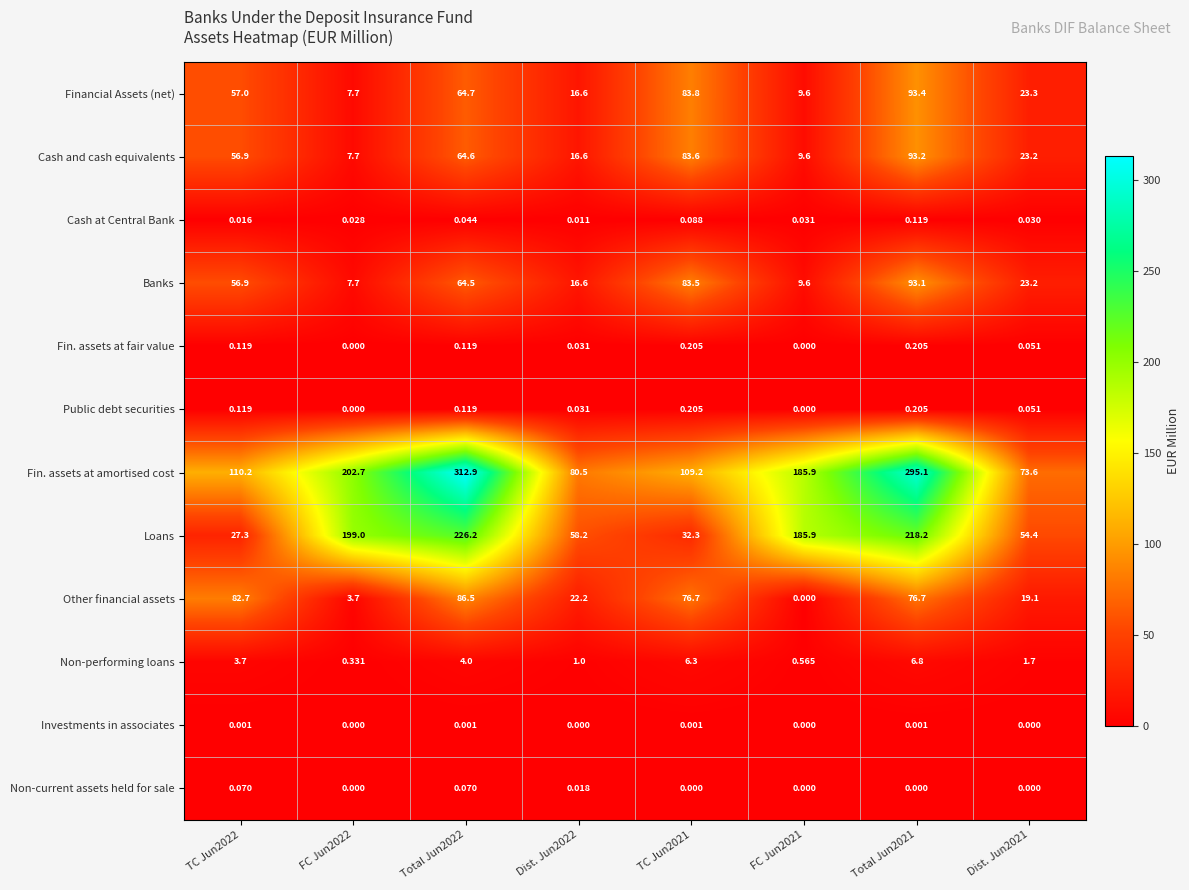

Which series changed the most between TC Jun2022 and TC Jun2021?

Financial Assets (net)